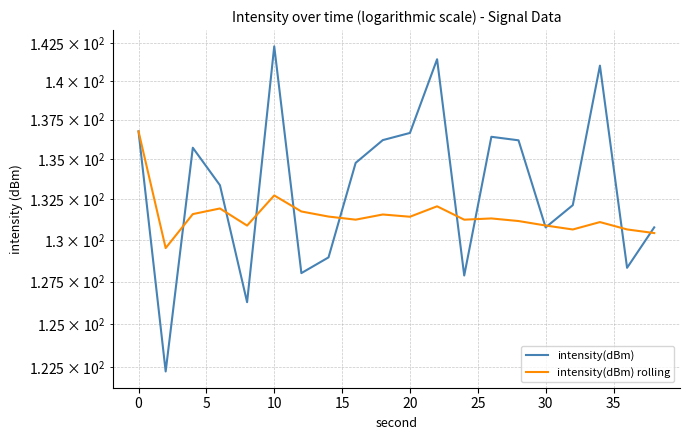

Which series changed the most between 20 and 35?

intensity(dBm)